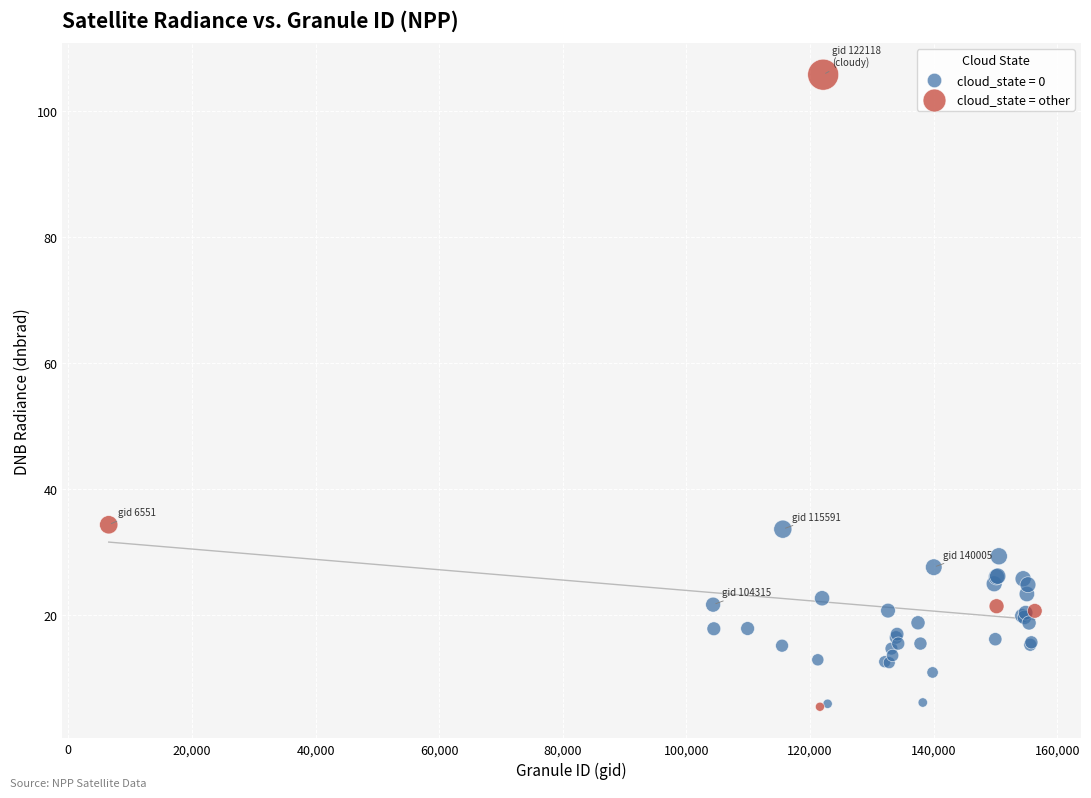

Which series reaches the maximum Y coordinate?

cloud_state = other